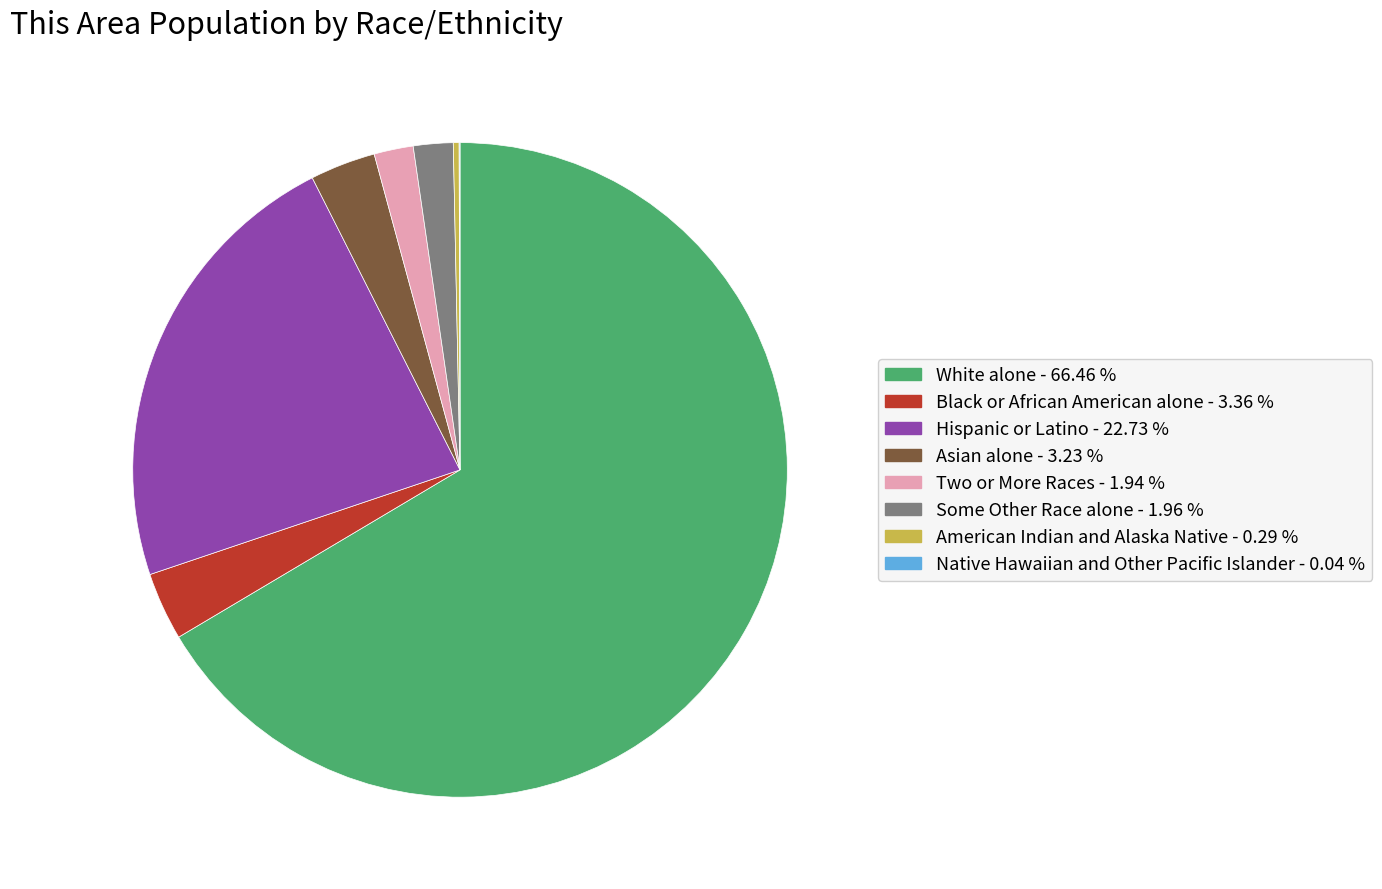

Between White alone - 66.46 % and Asian alone - 3.23 %, which is larger?

White alone - 66.46 %